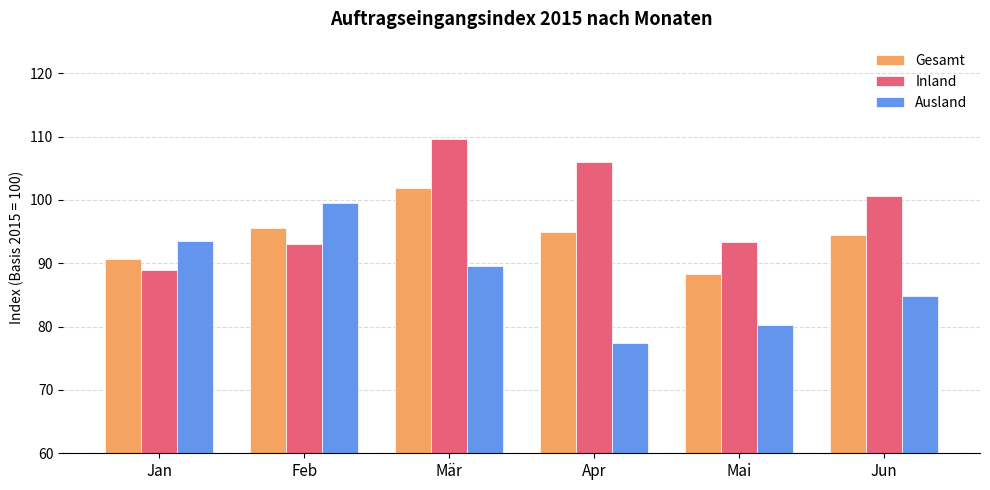

Between Mai and Jun, which series saw the biggest shift?

Inland